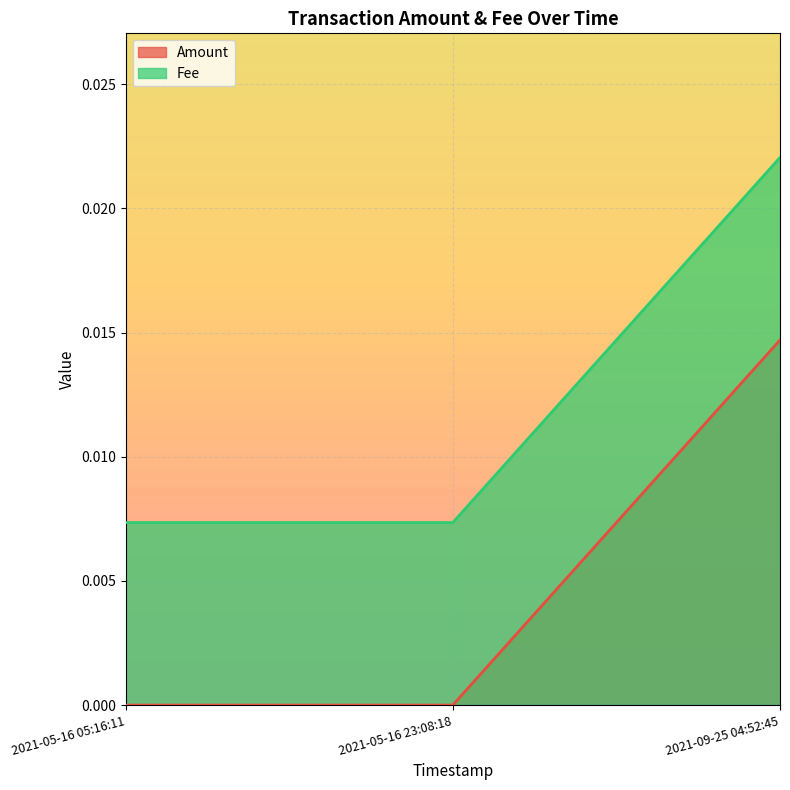

Where is Amount nearest to the value 0?

2021-05-16 05:16:11